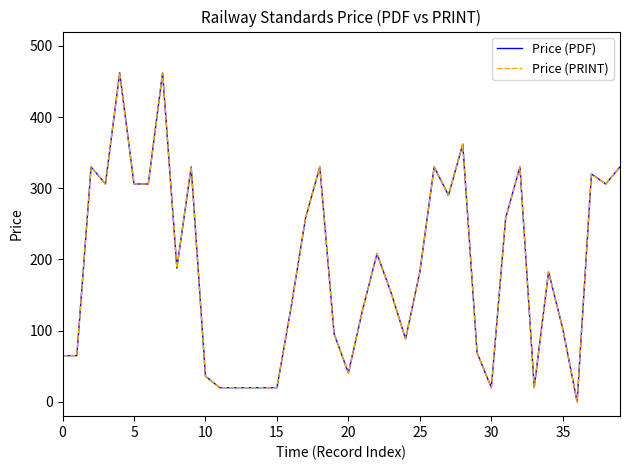

Which label corresponds to the smallest value in the chart?

36